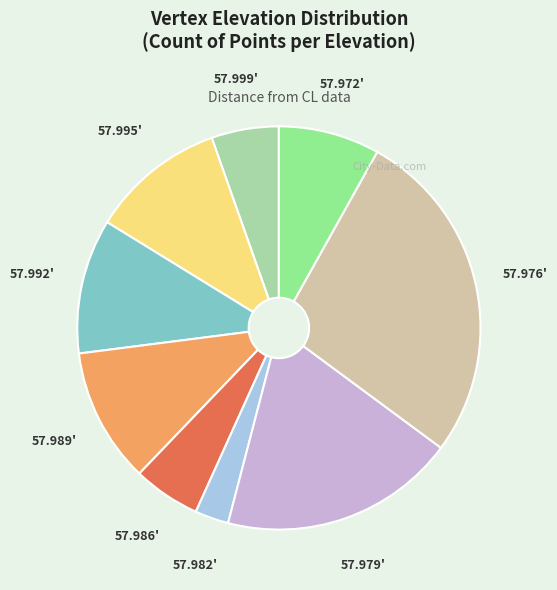

Between 57.986' and 57.976', which is larger?

57.976'